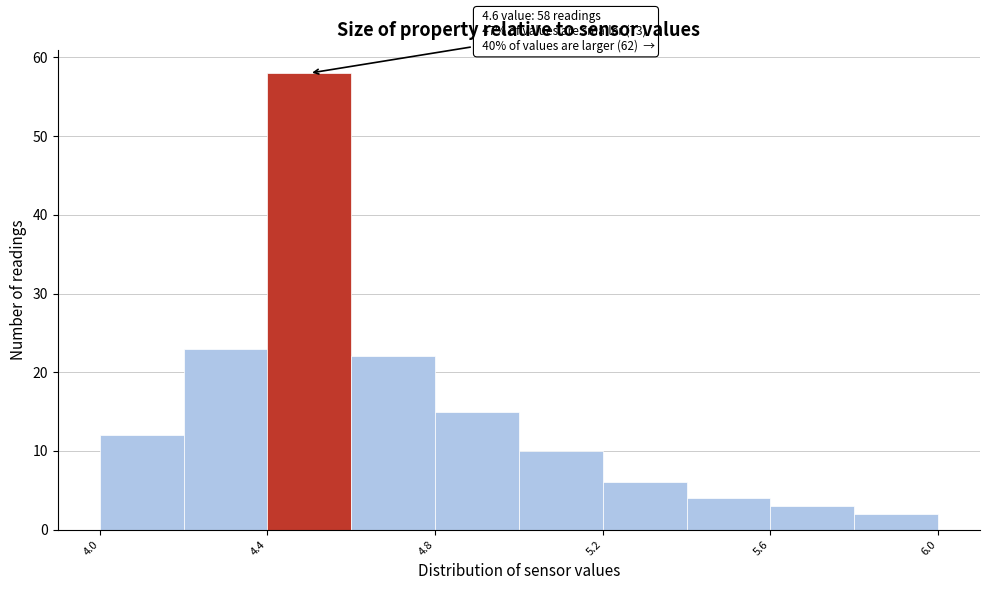

Which range on the x-axis has the tallest bar?

4.4 to 4.6